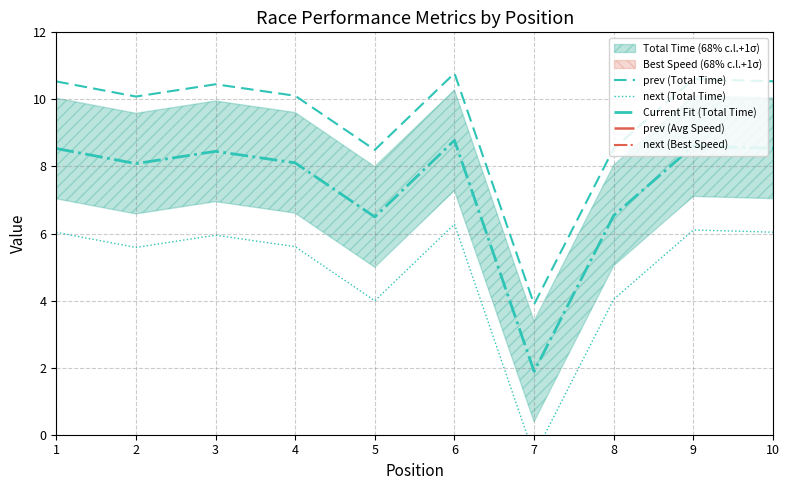

At which category does Current Fit (Total Time) reach its first local valley?

2